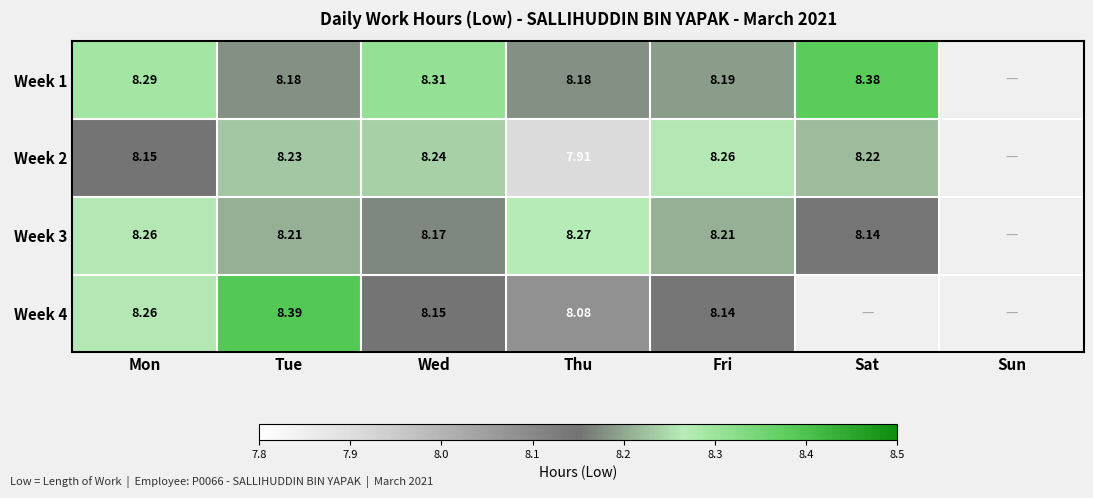

Is the value of Week 4 at Mon greater than the value of Week 3 at Tue?

Yes